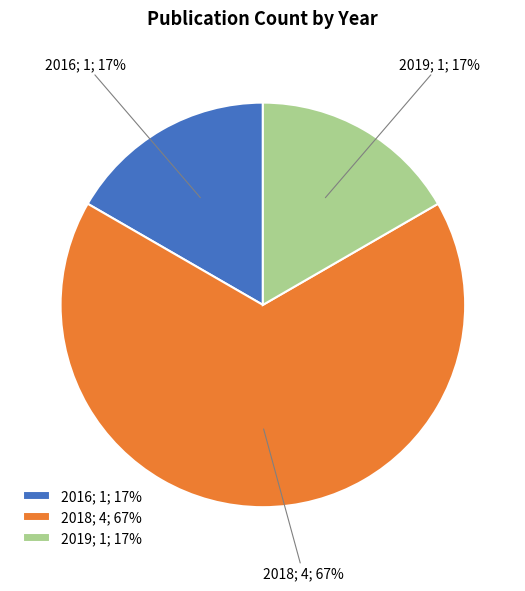

What percentage is the 2019; 1; 17% slice, to the nearest percent?

17%